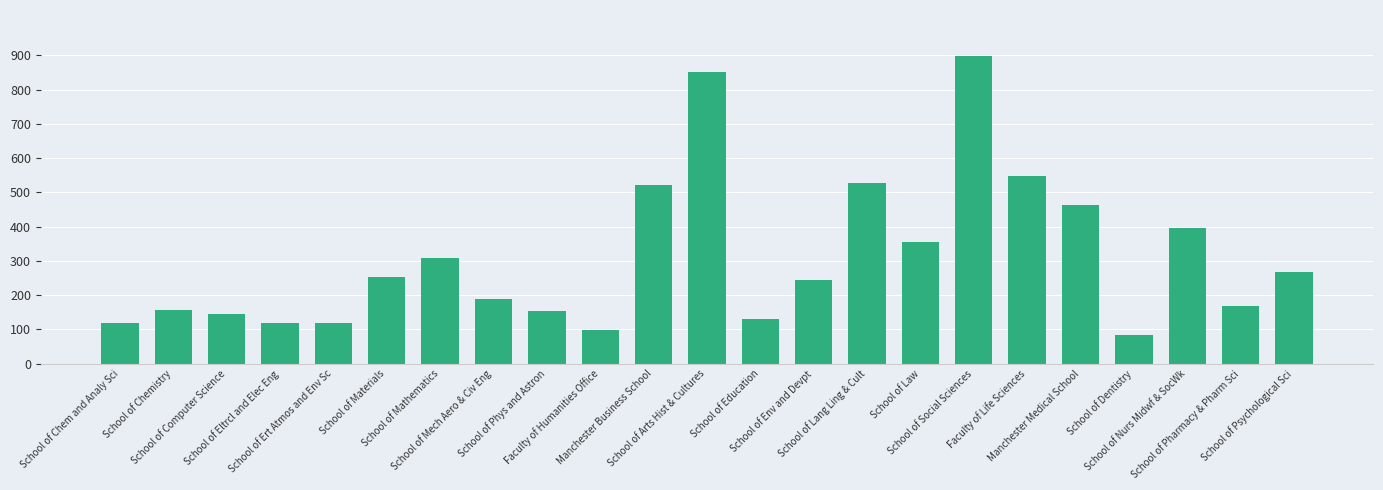

What position from the right is School of Lang Ling & Cult?

9